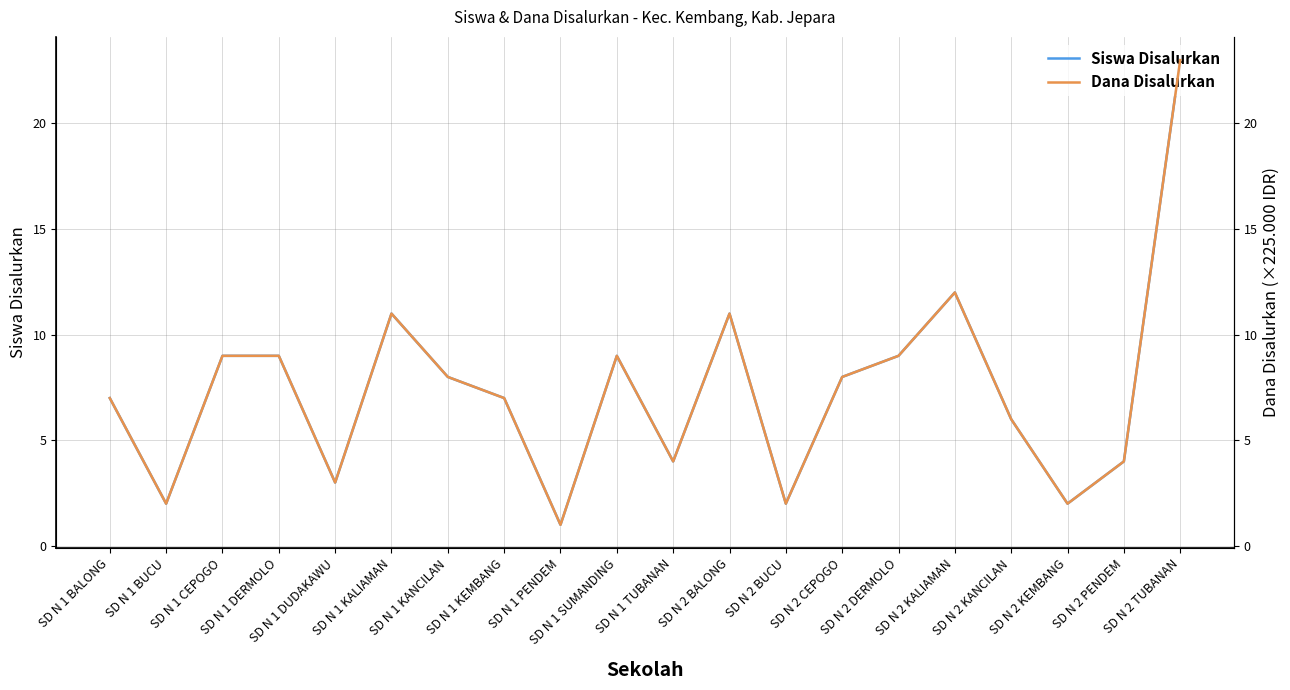

What is the label of the 12th point from the right?

SD N 1 PENDEM